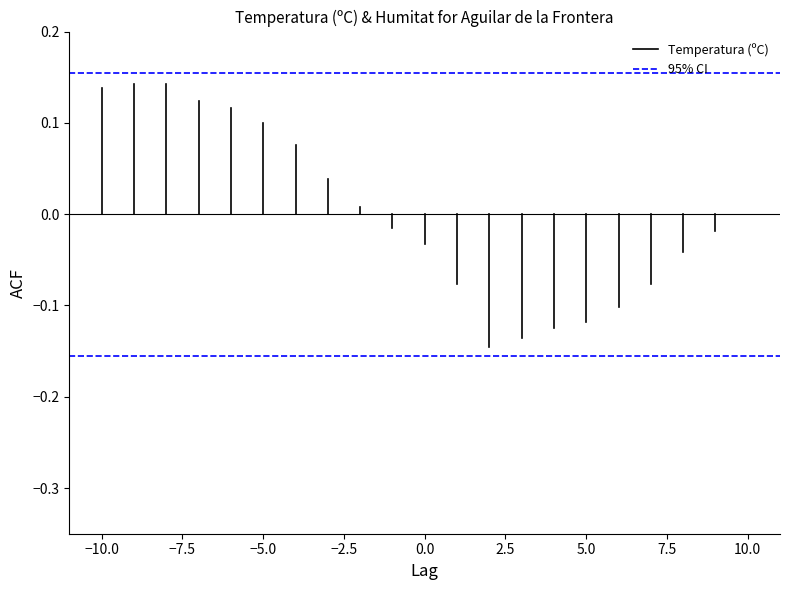

Which series has the largest range (max minus min)?

Temperatura (ºC)